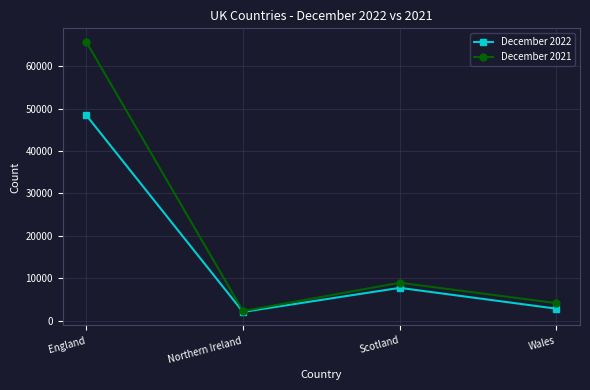

Is it true that December 2022 equals 48463 at England?

True